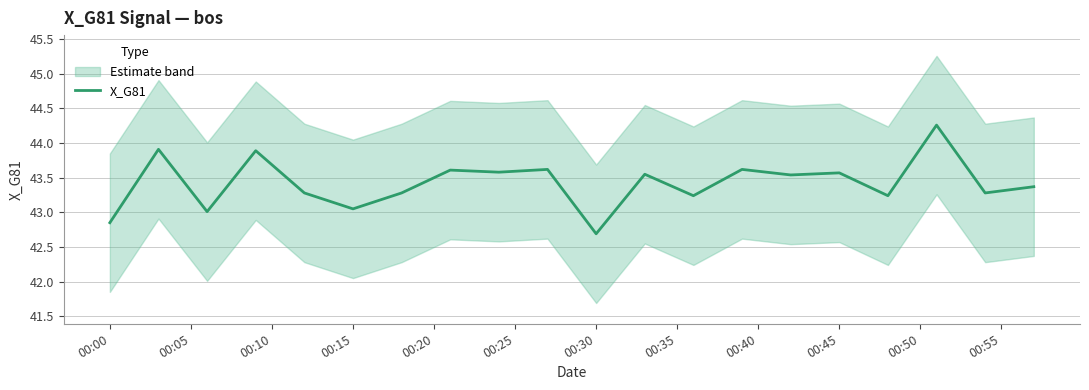

Which category has the lowest value in the X_G81 series?

00:30